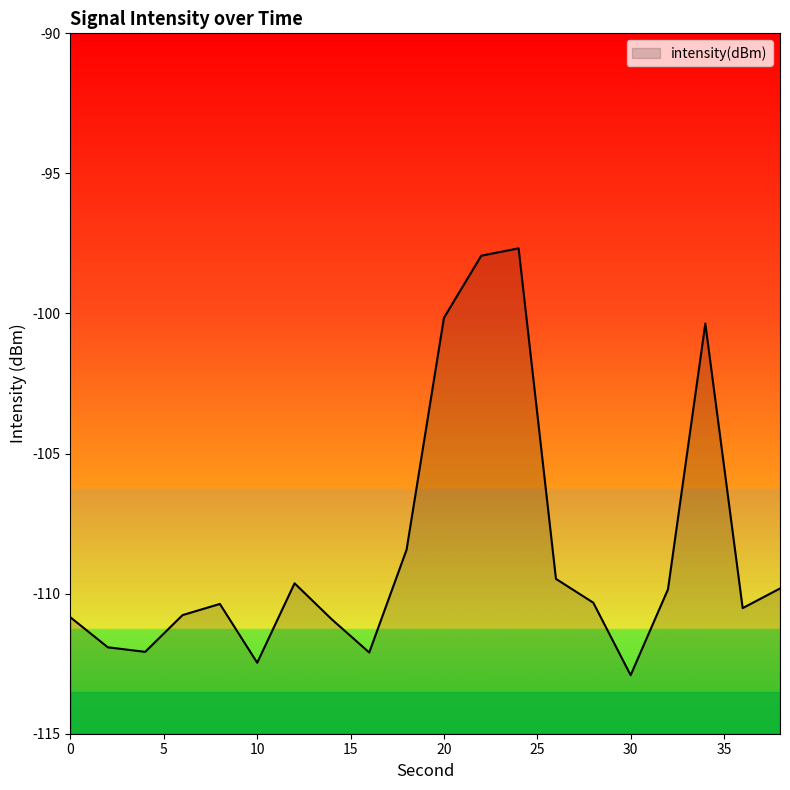

List the labels in order of value, smallest first.

30, 10, 16, 4, 2, 14, 0, 6, 36, 8, 28, 32, 38, 12, 26, 18, 34, 20, 22, 24